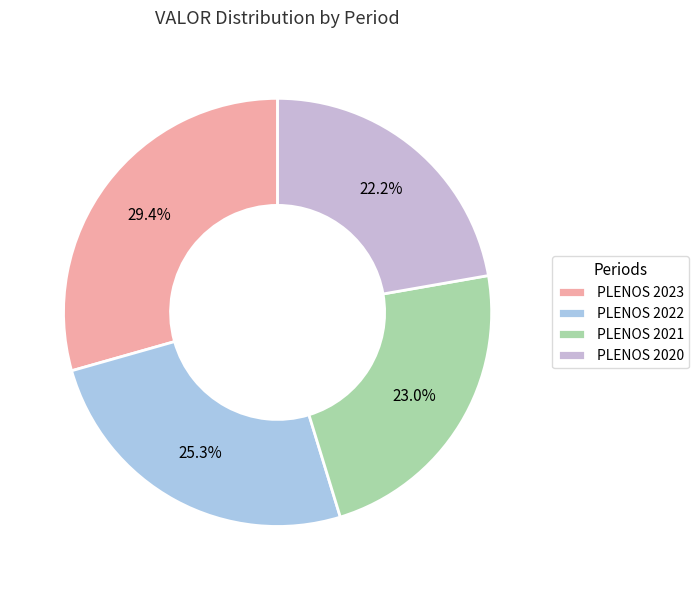

To the nearest percent, what is the difference between the PLENOS 2021 and PLENOS 2022 slice percentages?

2%